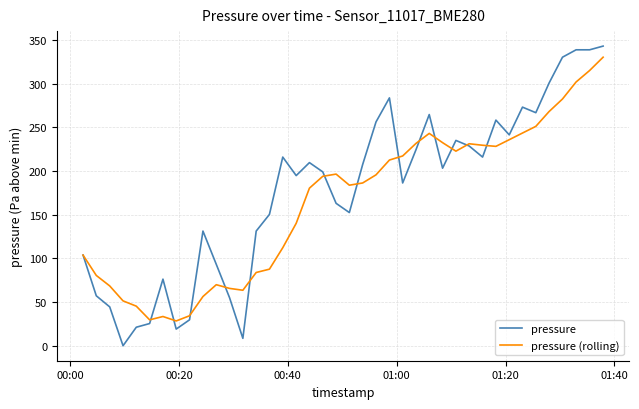

Which series has the widest spread of values?

pressure